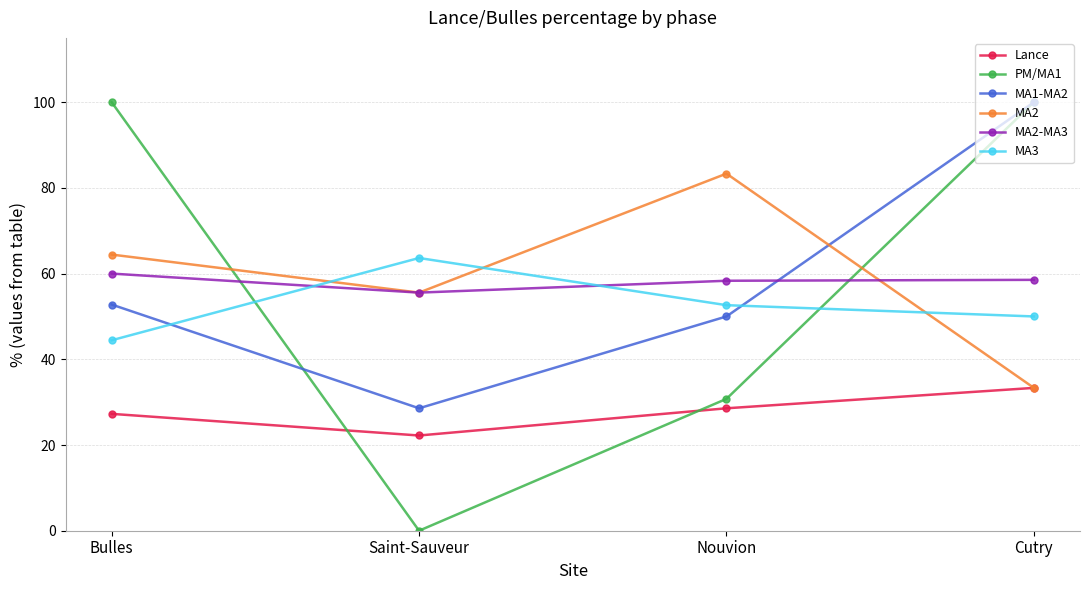

Which series changed the most between Bulles and Cutry?

MA1-MA2